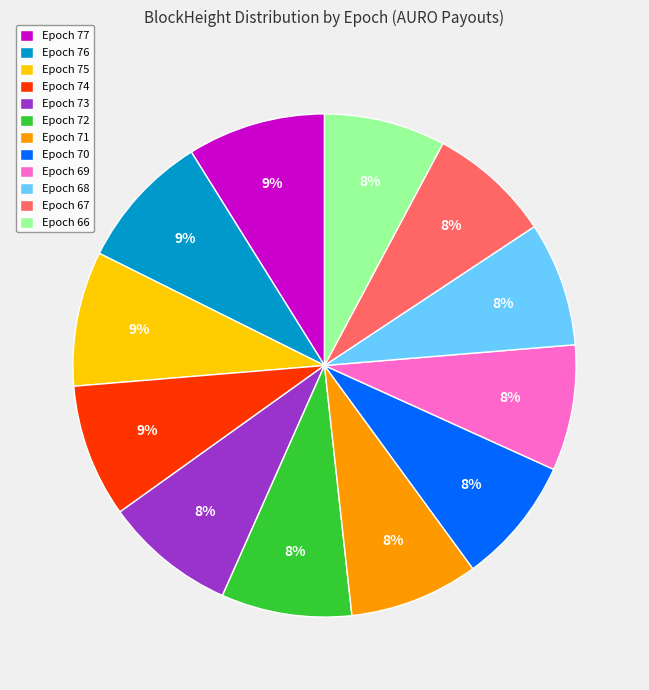

To the nearest percent, what portion does Epoch 66 represent?

8%